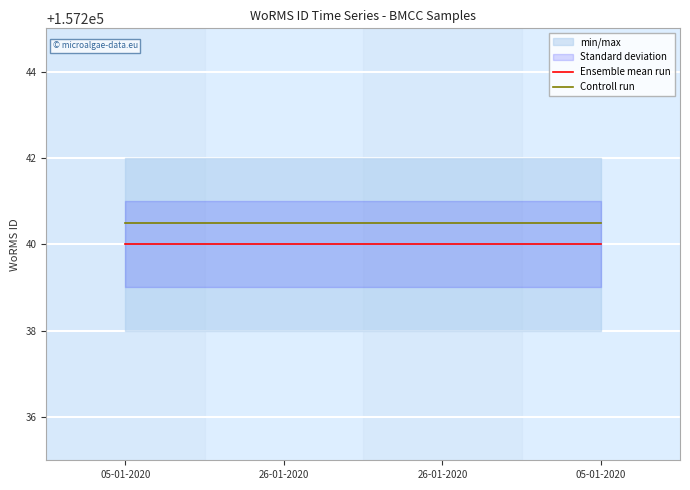

Which series has the largest range (max minus min)?

Ensemble mean run